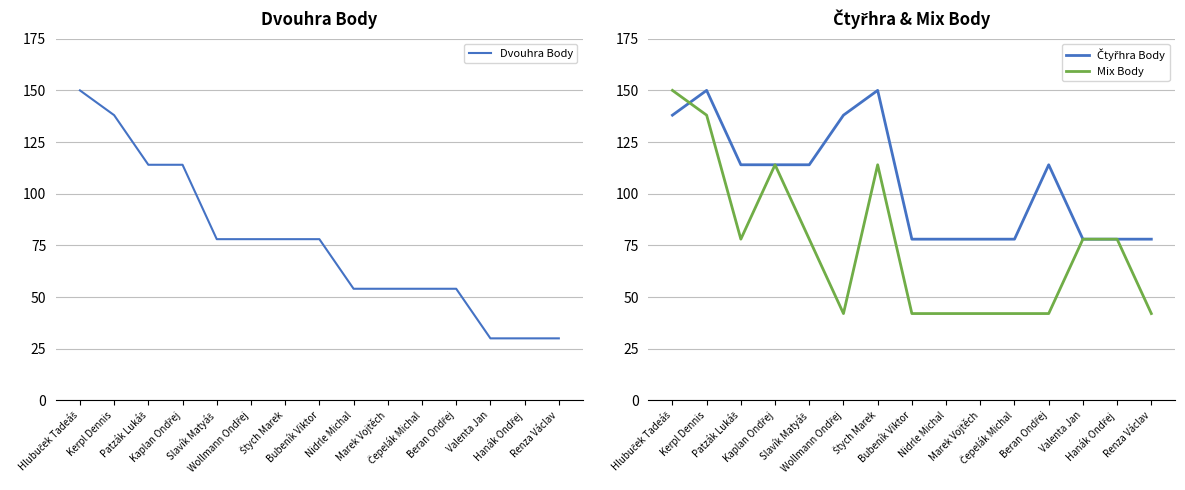

How many times do Čtyřhra Body and Dvouhra Body cross each other?

1